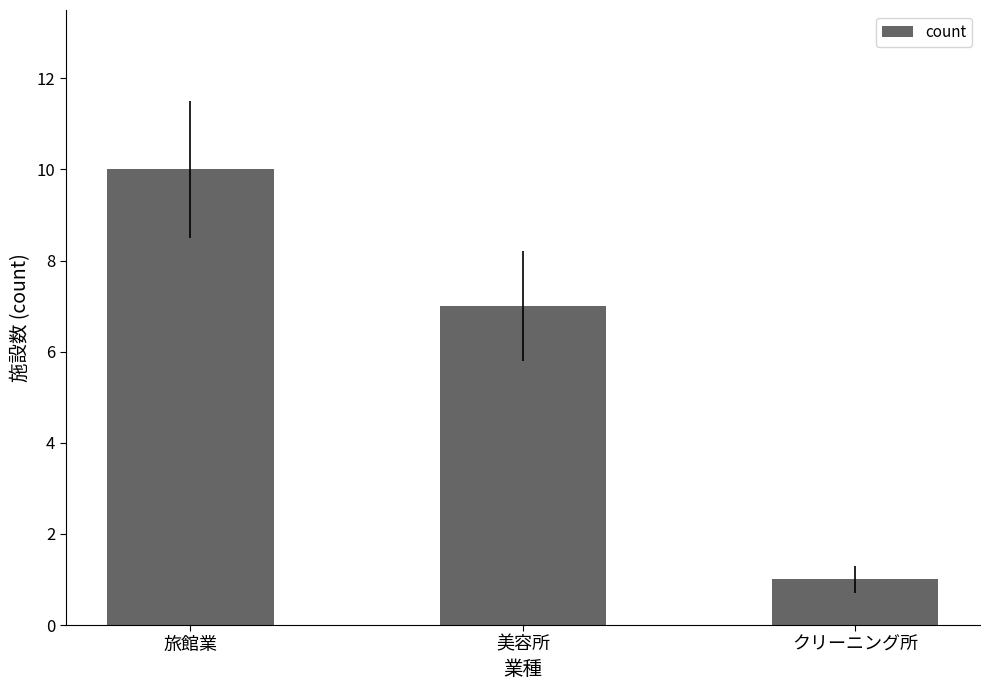

The value at 旅館業 is 10. True or false?

True